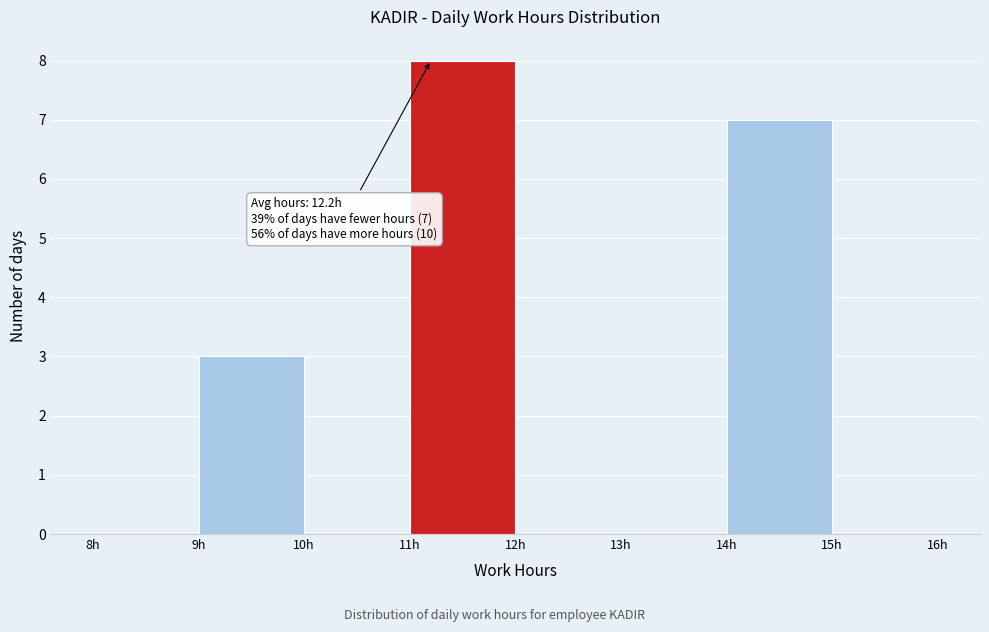

Over which range of the x-axis is the bar tallest?

11 to 12